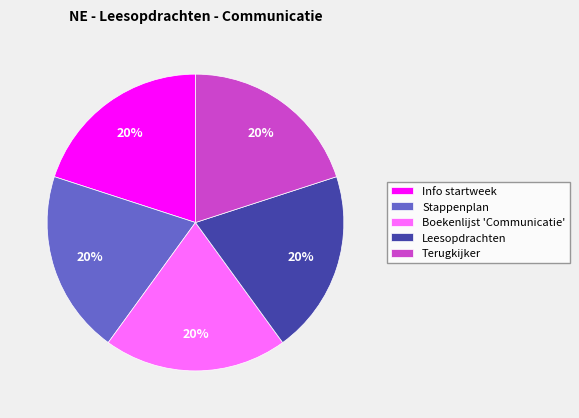

Is it true that Terugkijker is 12% of the pie?

False